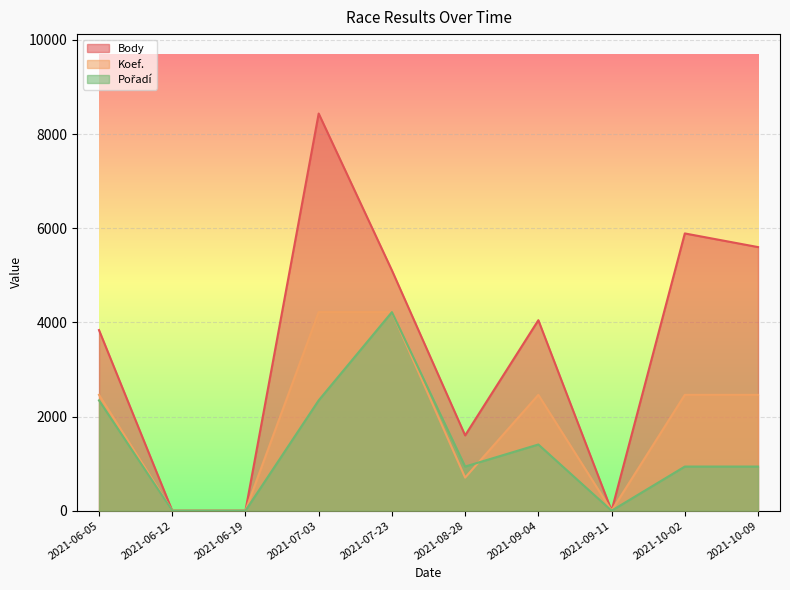

What is the difference between the maximum and second lowest values in the Pořadí series?

4218.5